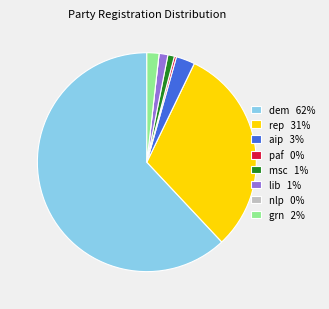

Is paf the majority of the pie?

No